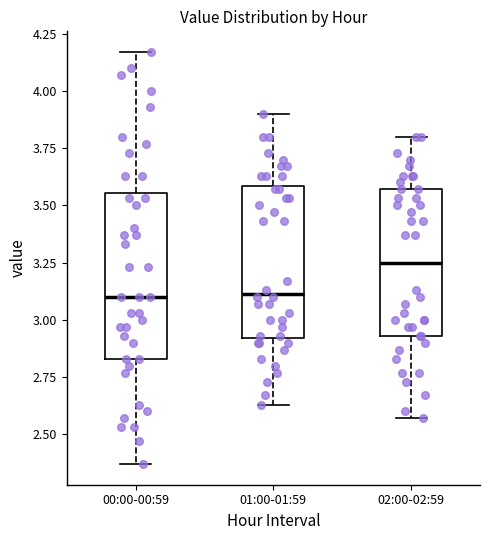

Reading left to right, transcribe this box plot: for each box, give where its median line is, the range the box spans, and where its two whiskers end, as read against the y-axis. The values are not printed on the chart, so give them approximately, as read against the axis.

00:00-00:59: median 3.10, box 2.85 to 3.55, whiskers 2.35 to 4.15
01:00-01:59: median 3.10, box 2.90 to 3.60, whiskers 2.65 to 3.90
02:00-02:59: median 3.25, box 2.95 to 3.55, whiskers 2.55 to 3.80